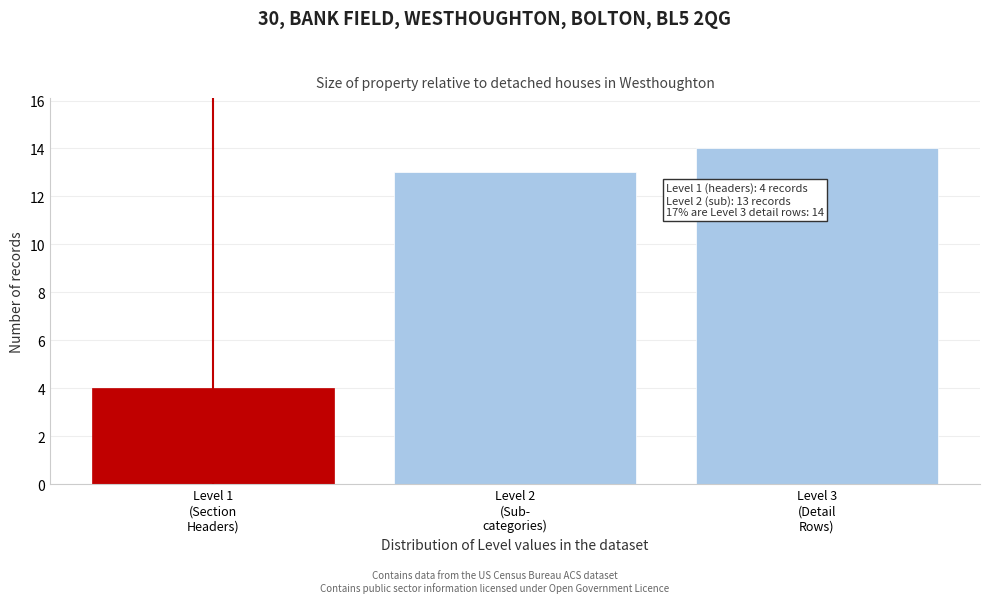

Reading left to right, transcribe all the data shown in this chart.

4	13	14